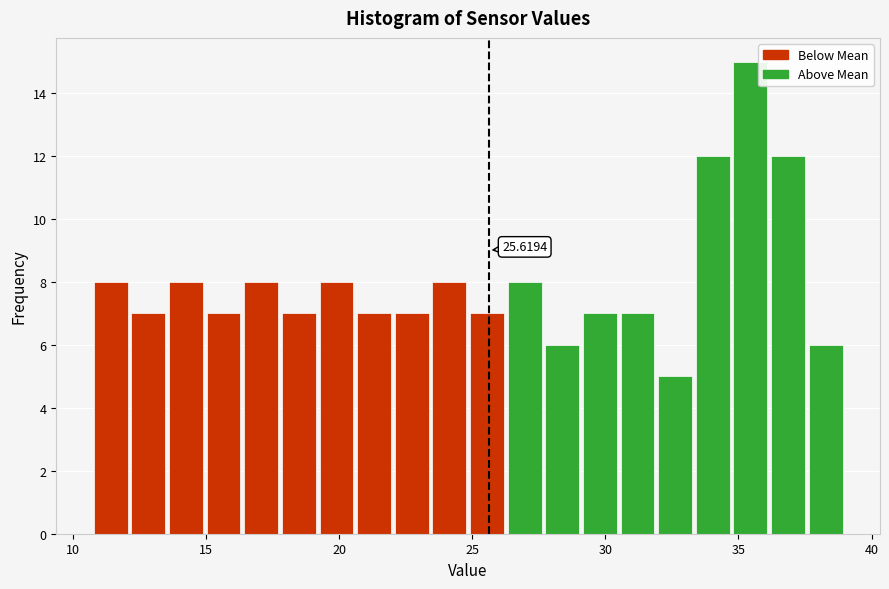

Read against the x-axis, roughly where is the centre of the tallest bar?

35.5